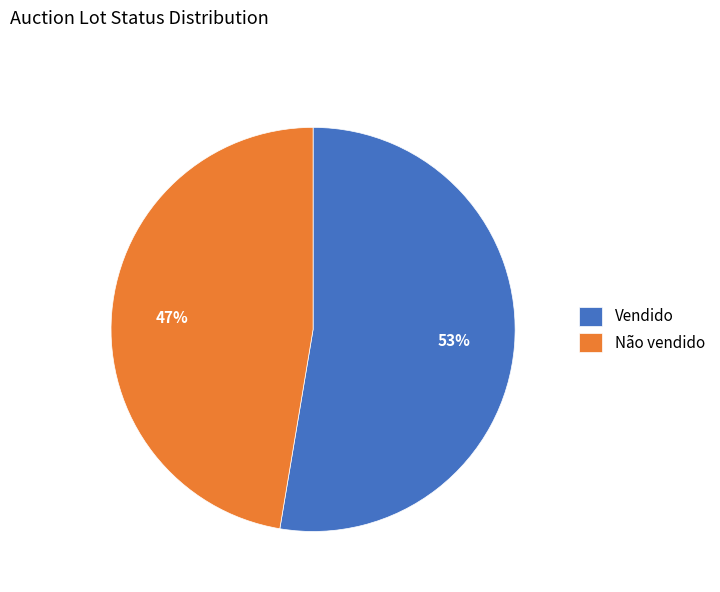

What is the smallest slice in the pie chart?

Não vendido